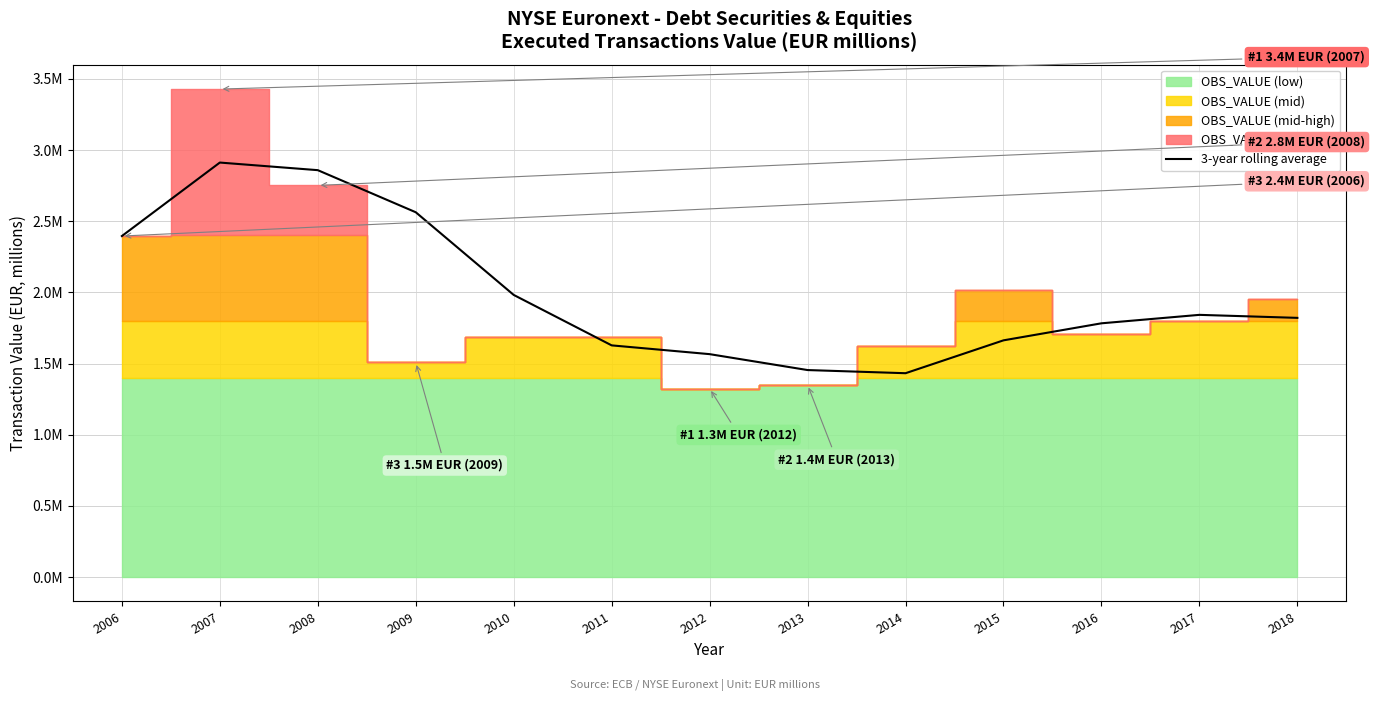

Does the chart display data point markers on the line(s)?

No